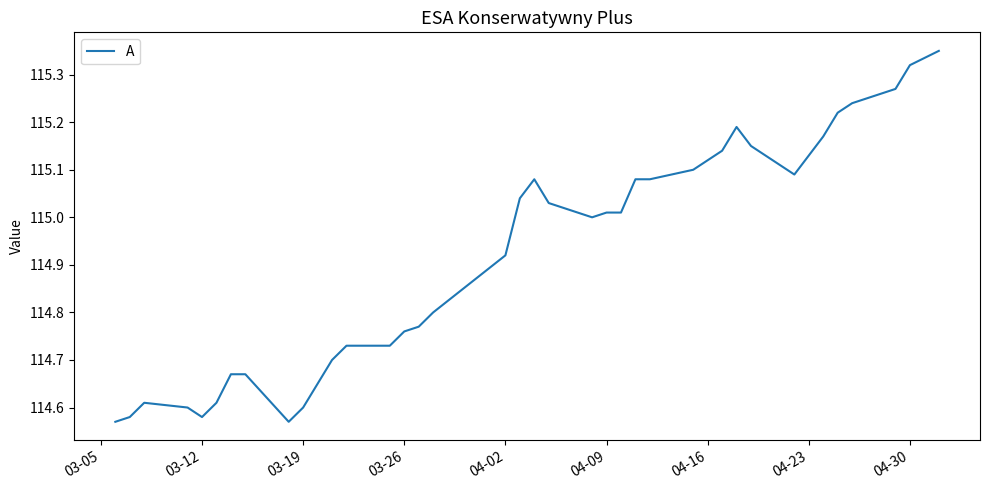

What is the greatest value displayed?

115.3